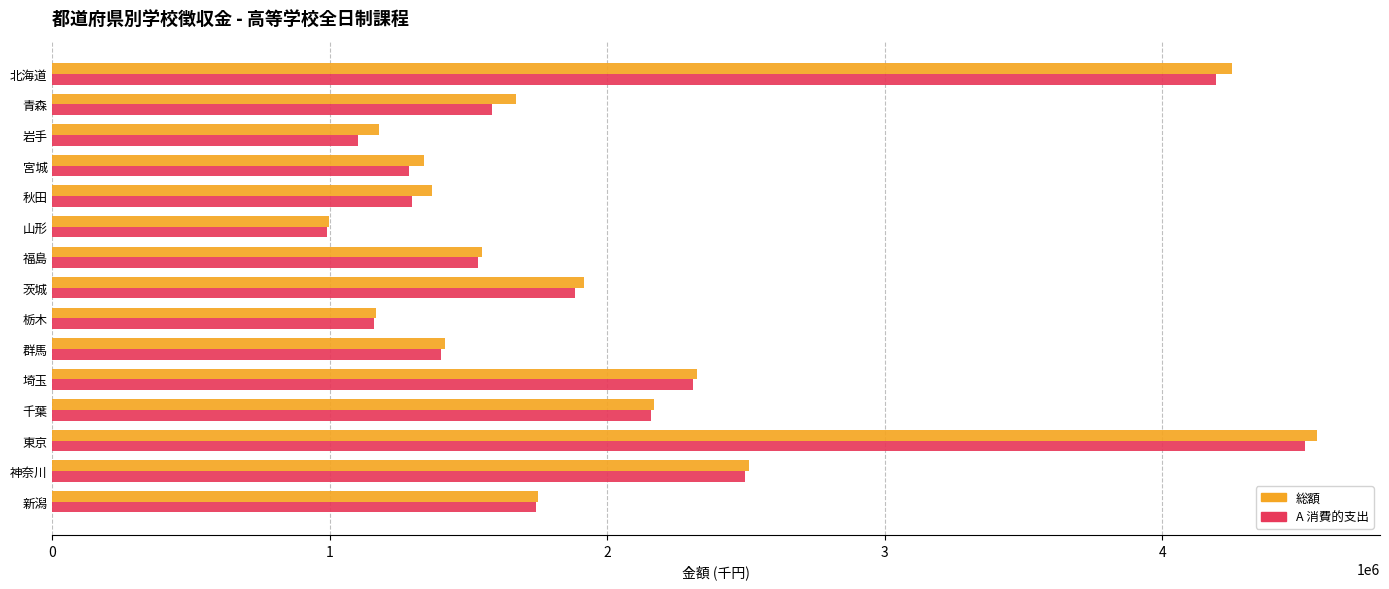

What are all the series names shown in the legend?

総額, A 消費的支出